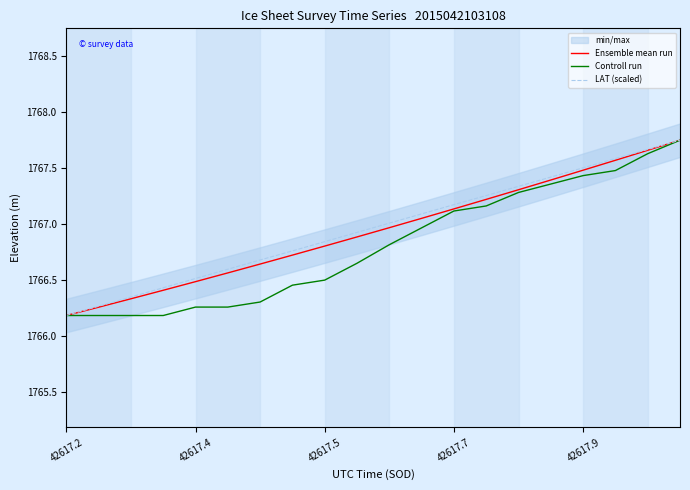

Rank the series by their average value, from lowest to highest.

Controll run, Ensemble mean run, LAT (scaled)